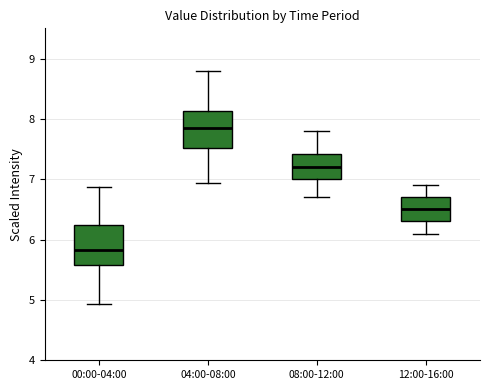

Which box's median line is the lowest?

00:00-04:00